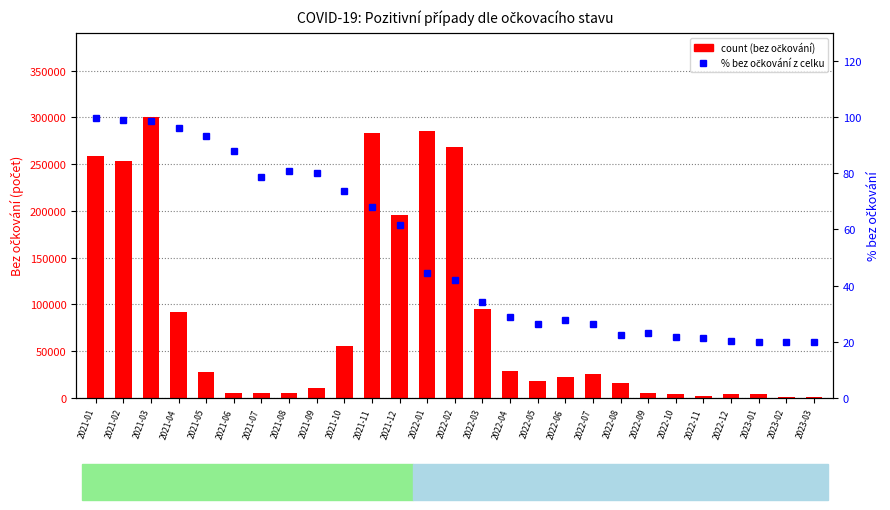

Which series has the widest spread of values?

count